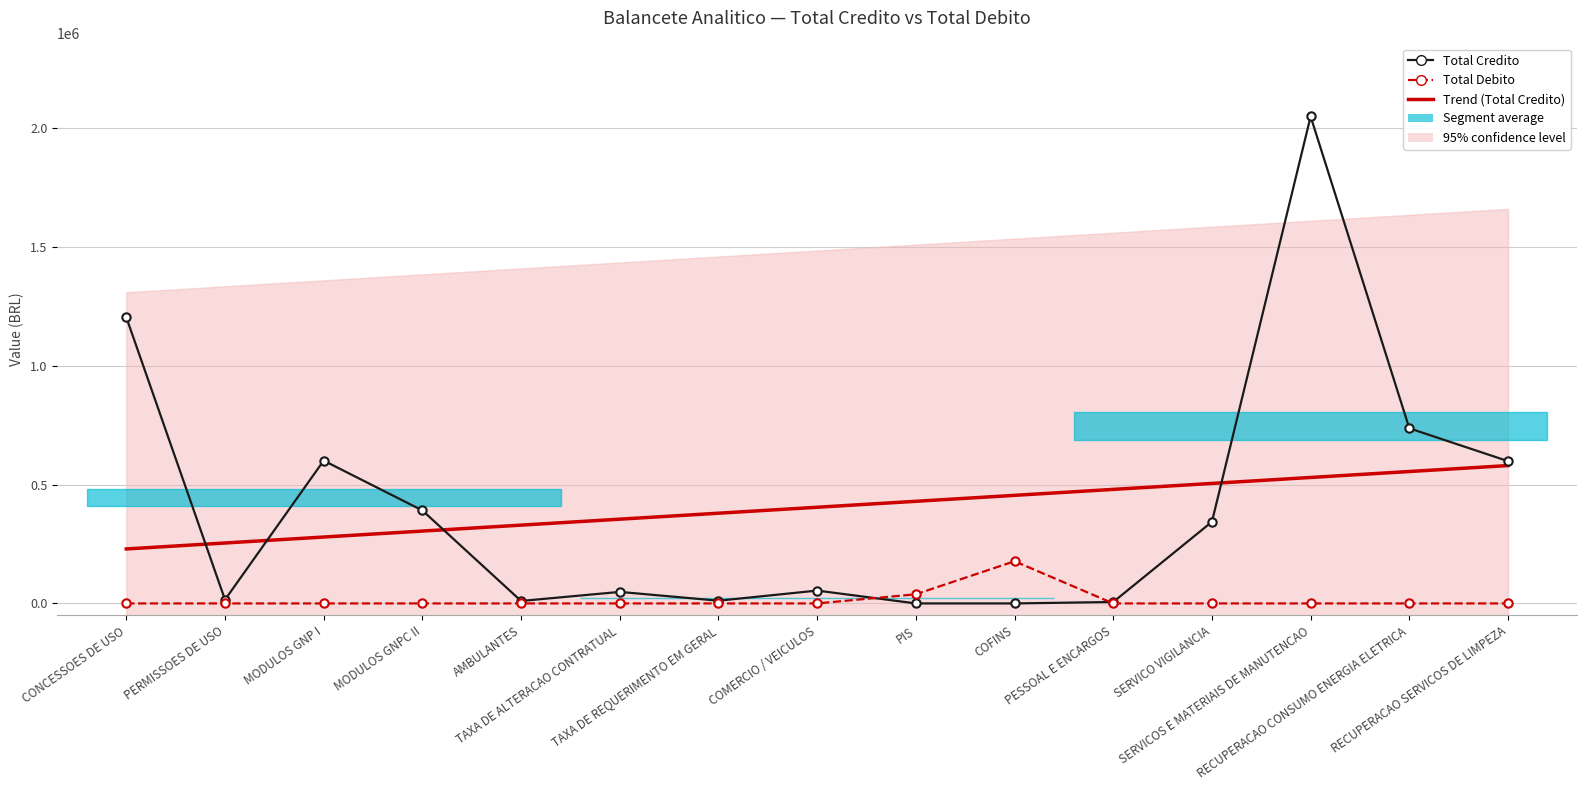

At which label is Trend (Total Credito) closest to 404873?

COMERCIO / VEICULOS